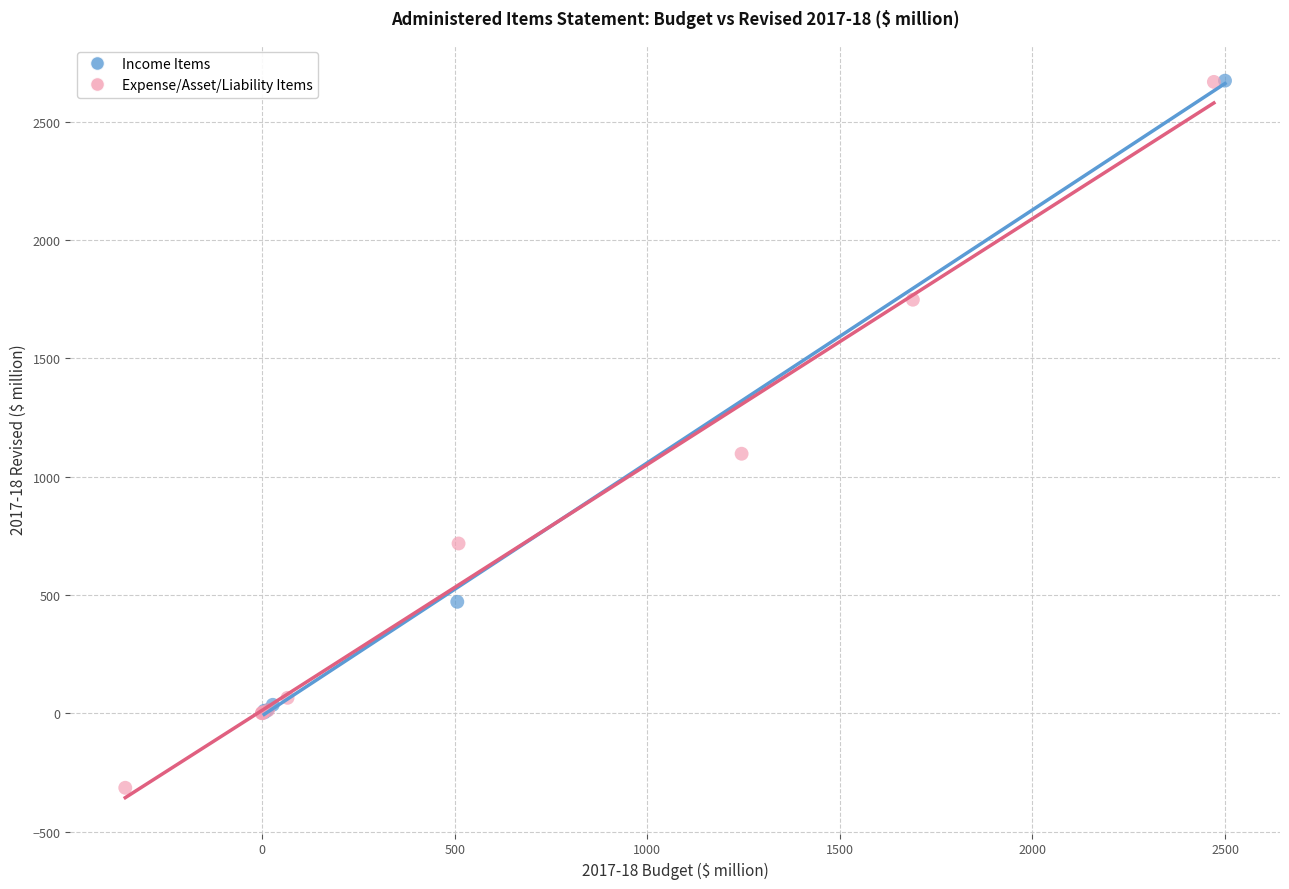

What are all the series names shown in the legend?

Income Items, Expense/Asset/Liability Items